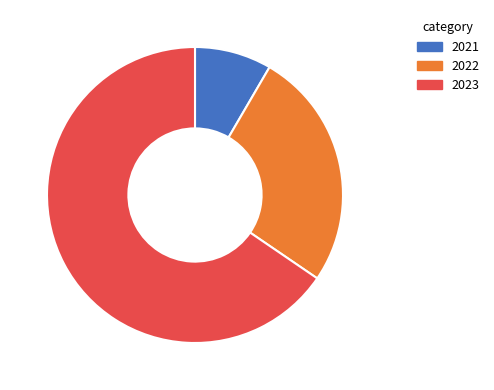

Which category has the biggest portion of the pie?

2023